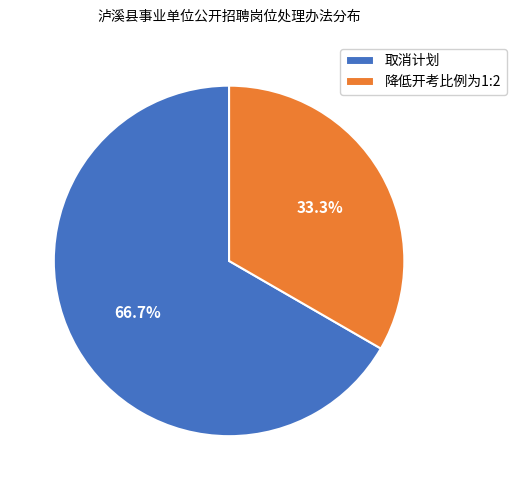

Rank the categories by value from lowest to highest.

降低开考比例为1:2, 取消计划